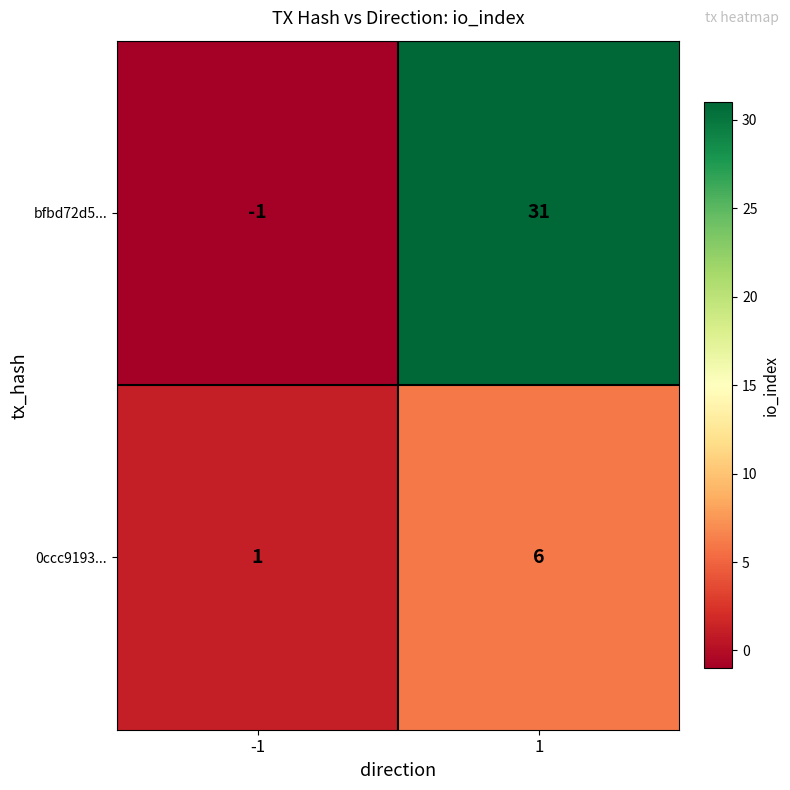

What value does the bfbd72d5... series have at 1?

31